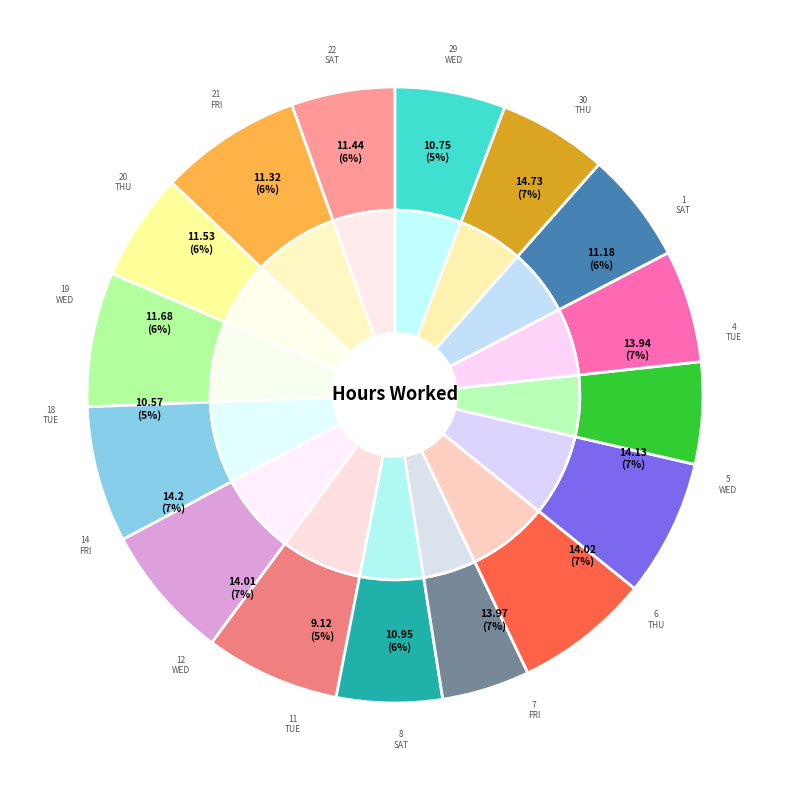

What percentage is the 1-Sat slice, to the nearest percent?

6%